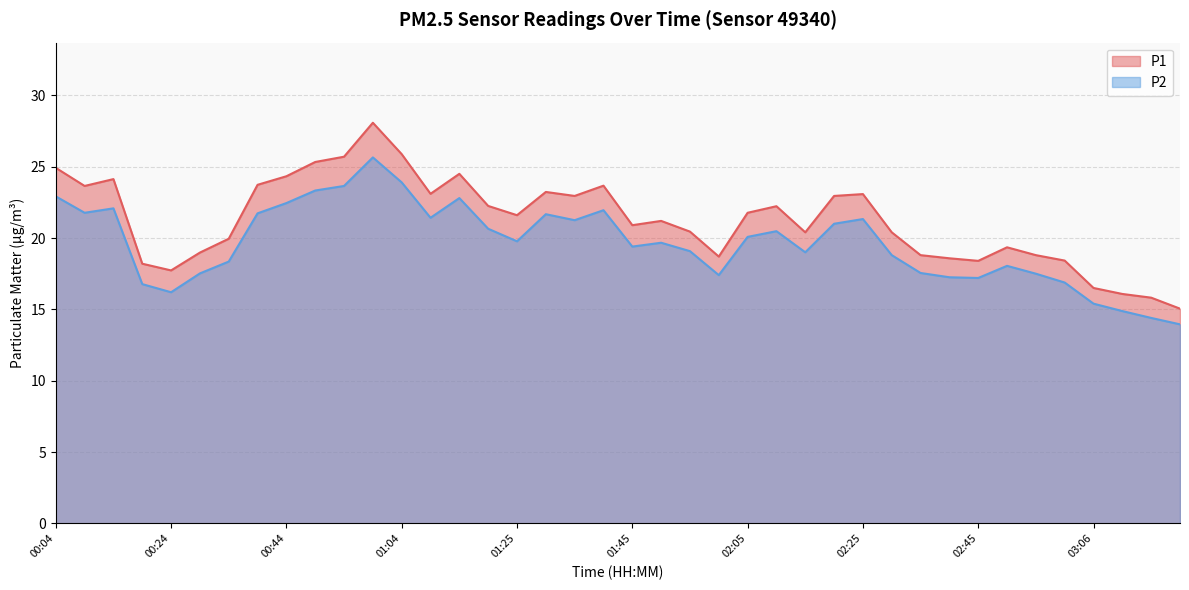

True or false: P2 and P1 intersect in this chart.

False